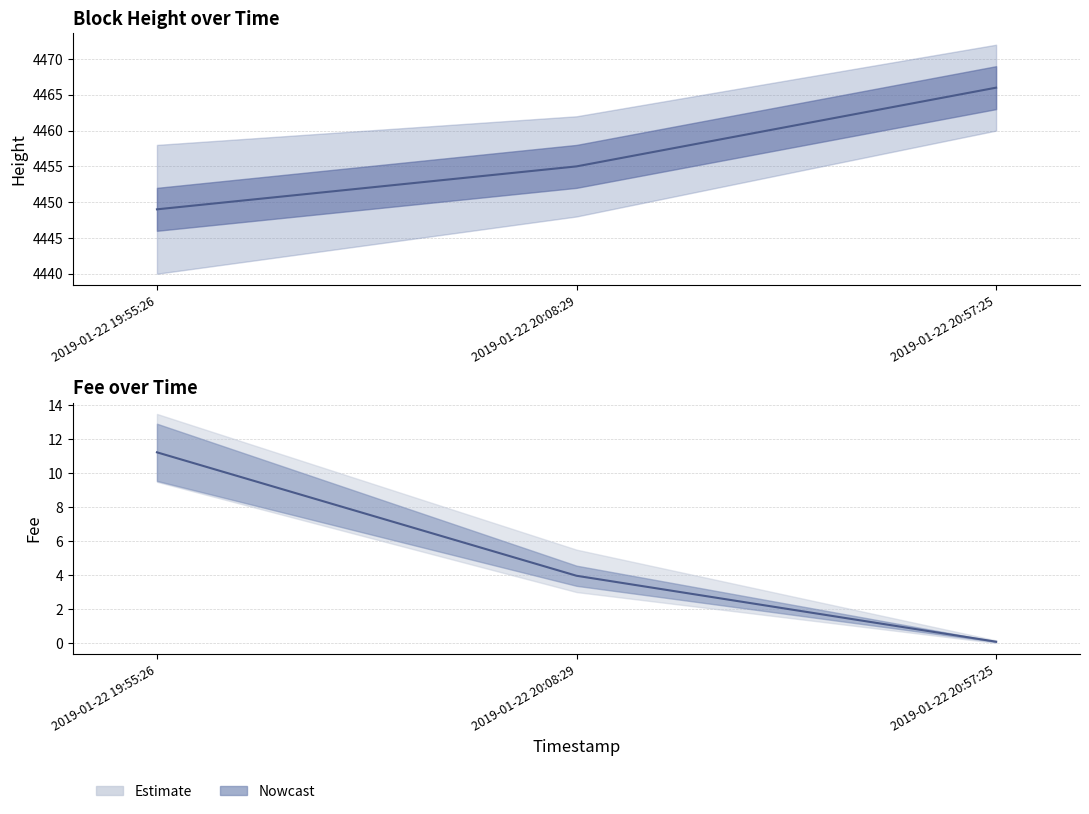

Reading left to right, list all the values displayed in this chart.

Height: 2019-01-22 19:55:26=4449.0	2019-01-22 20:08:29=4455.0	2019-01-22 20:57:25=4466.0
Fee: 2019-01-22 19:55:26=11.2	2019-01-22 20:08:29=4.0	2019-01-22 20:57:25=0.1